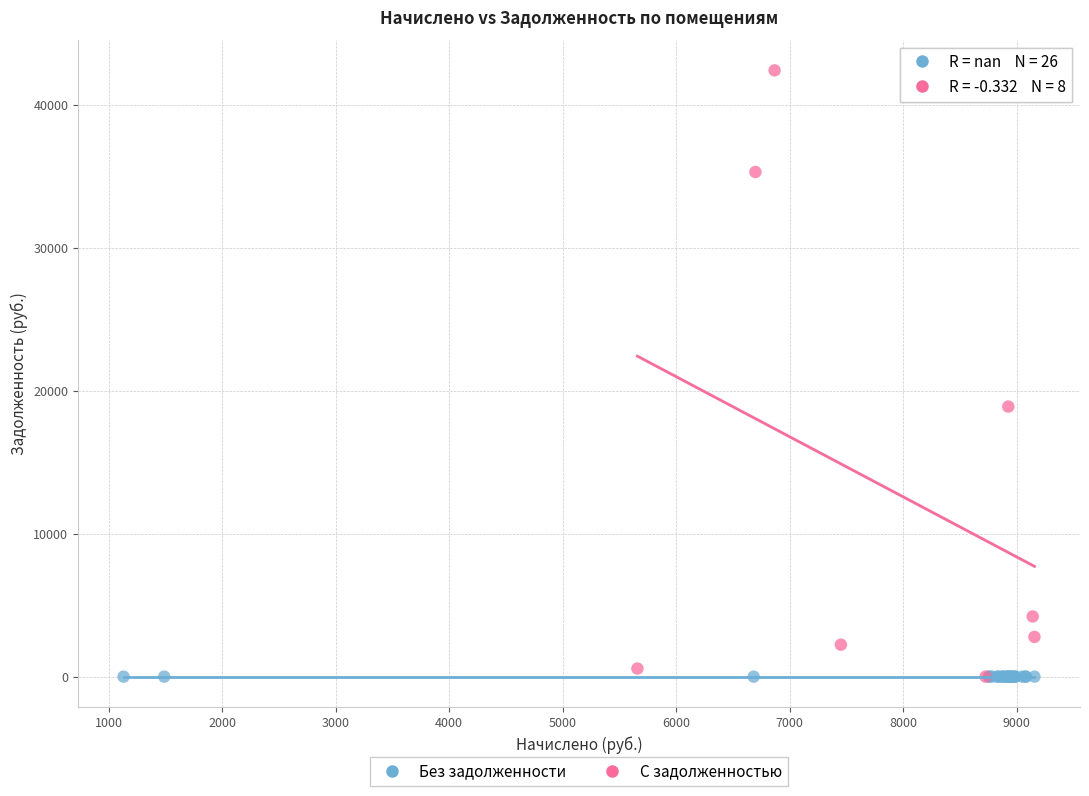

Which series reaches the maximum Y coordinate?

С задолженностью